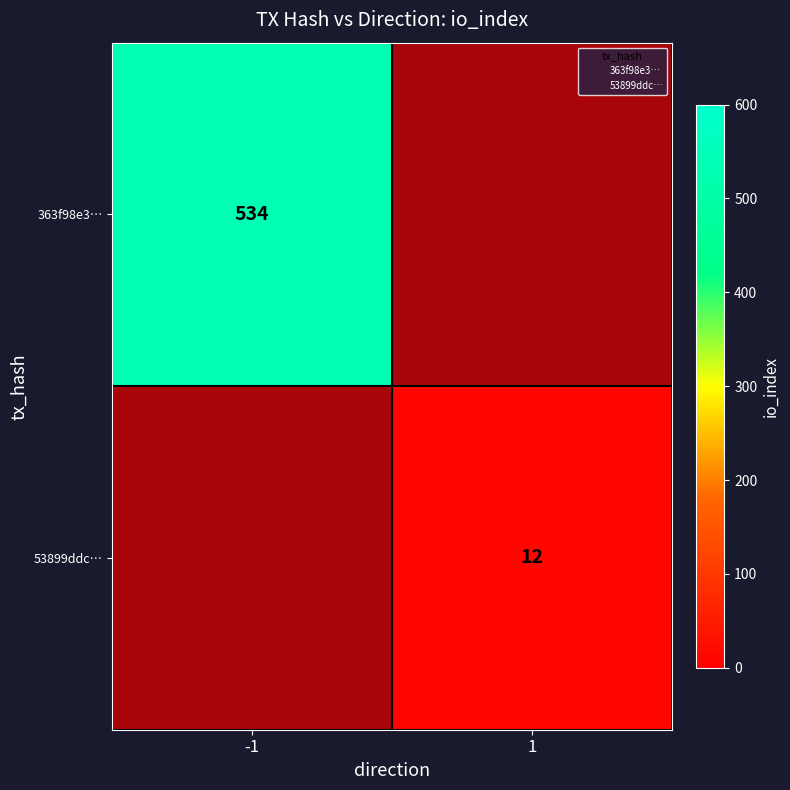

List the labels in order of 363f98e3… value, largest first.

1, -1